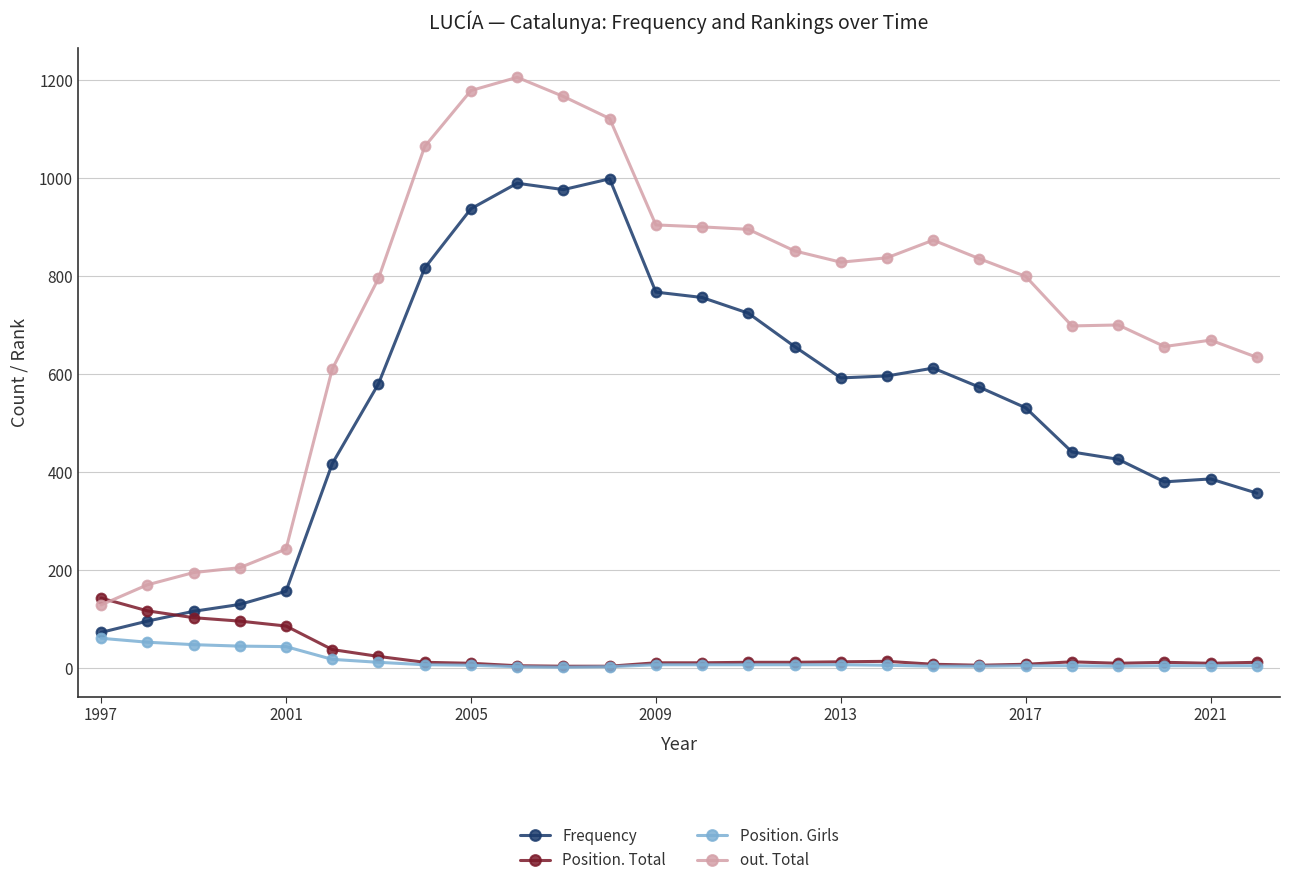

True or false: Position. Total has more than 1 interior local peaks.

True